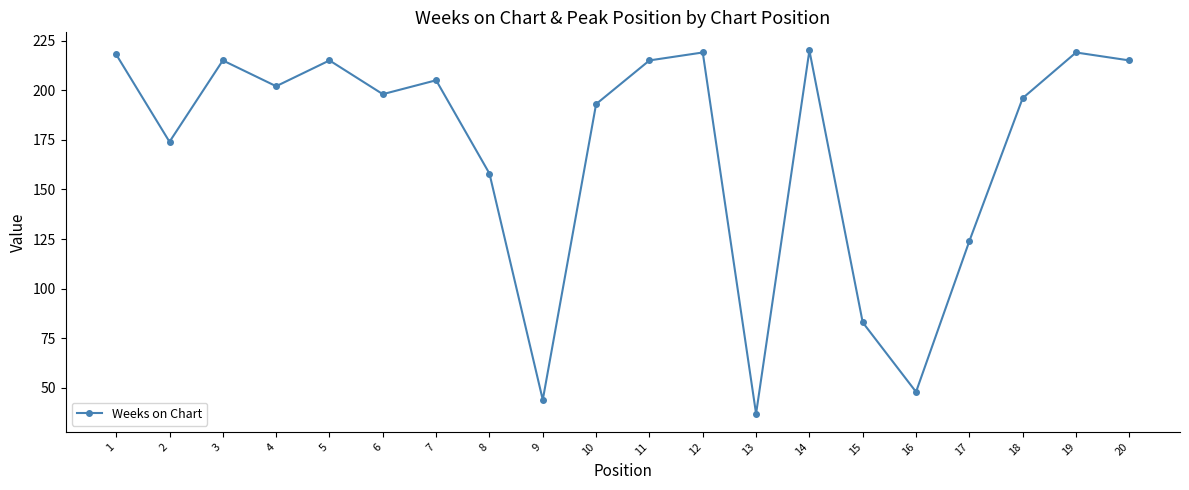

What is the smallest value displayed?

37